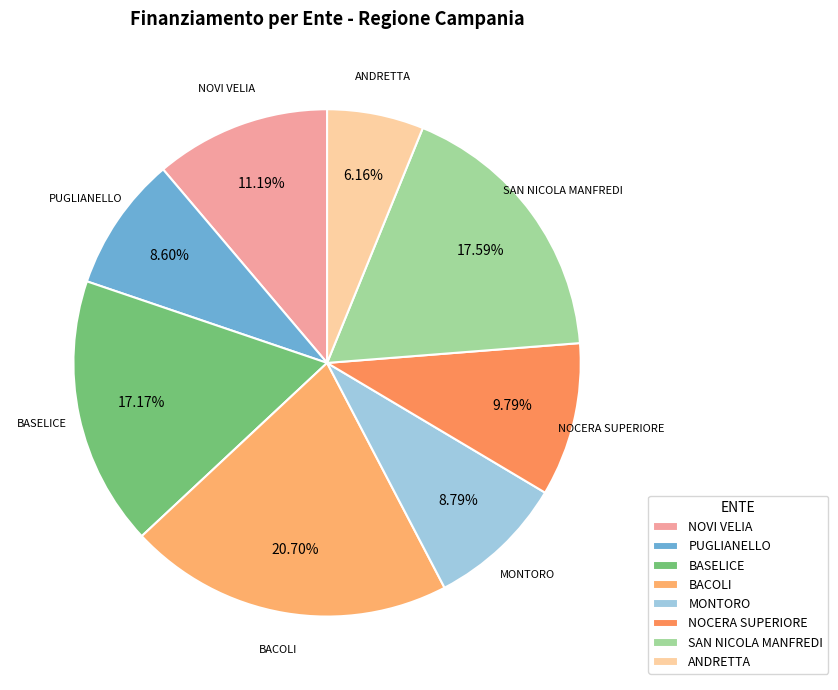

Is the sum of BACOLI and MONTORO greater than half?

No